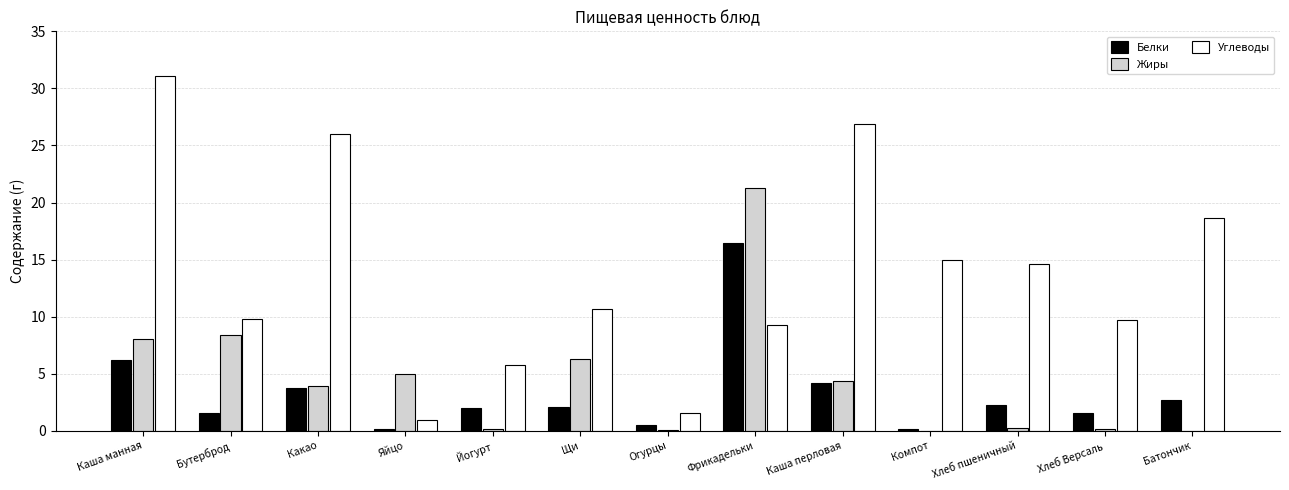

The Углеводы series shows 9.2 at Фрикадельки. True or false?

True